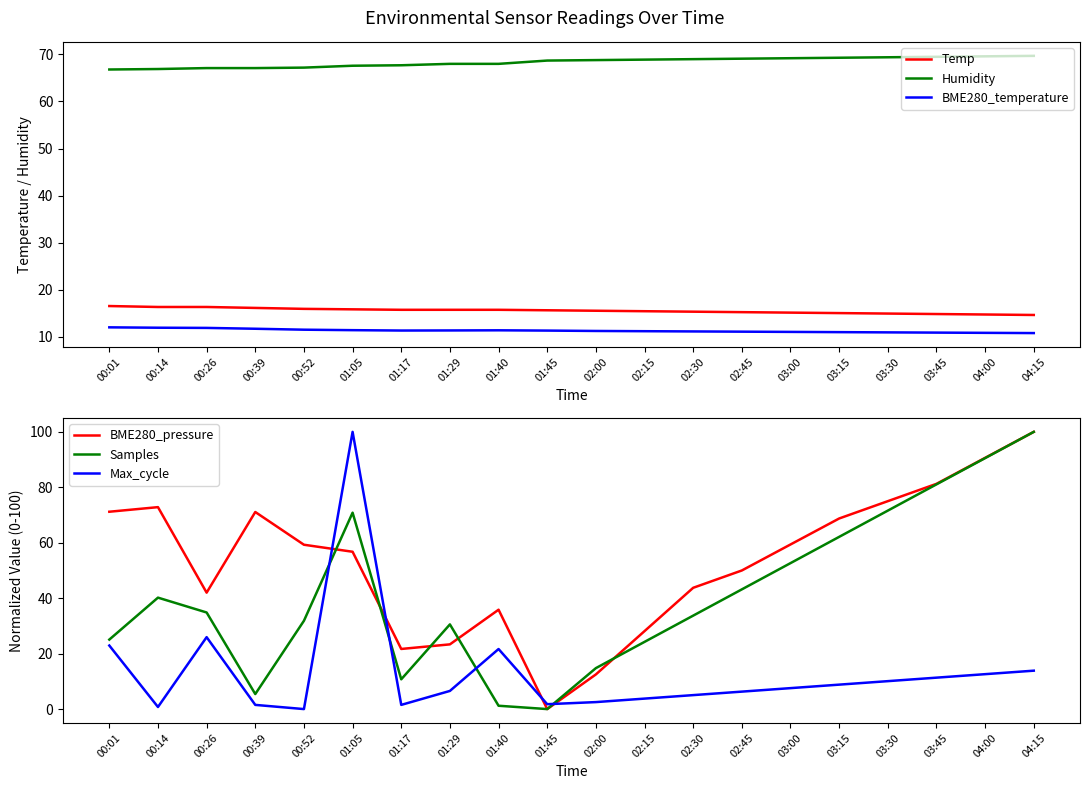

The value of Humidity at 01:17 is 46.9. True or false?

False